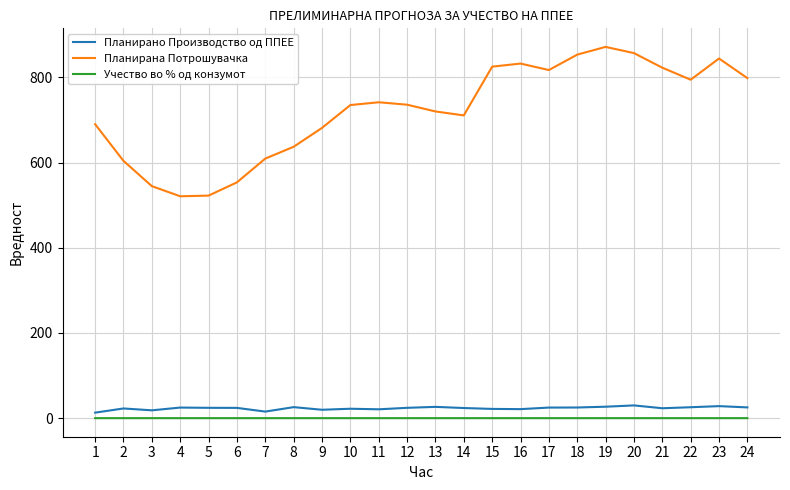

True or false: Планирано Производство од ППЕЕ and Учество во % од конзумот cross at least once.

False